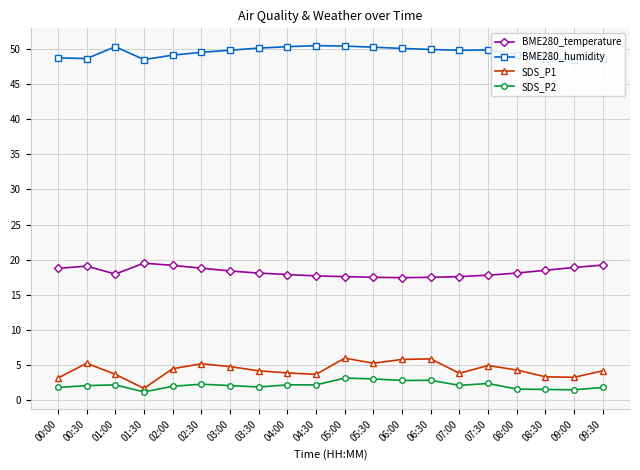

True or false: BME280_temperature and SDS_P1 intersect in this chart.

False